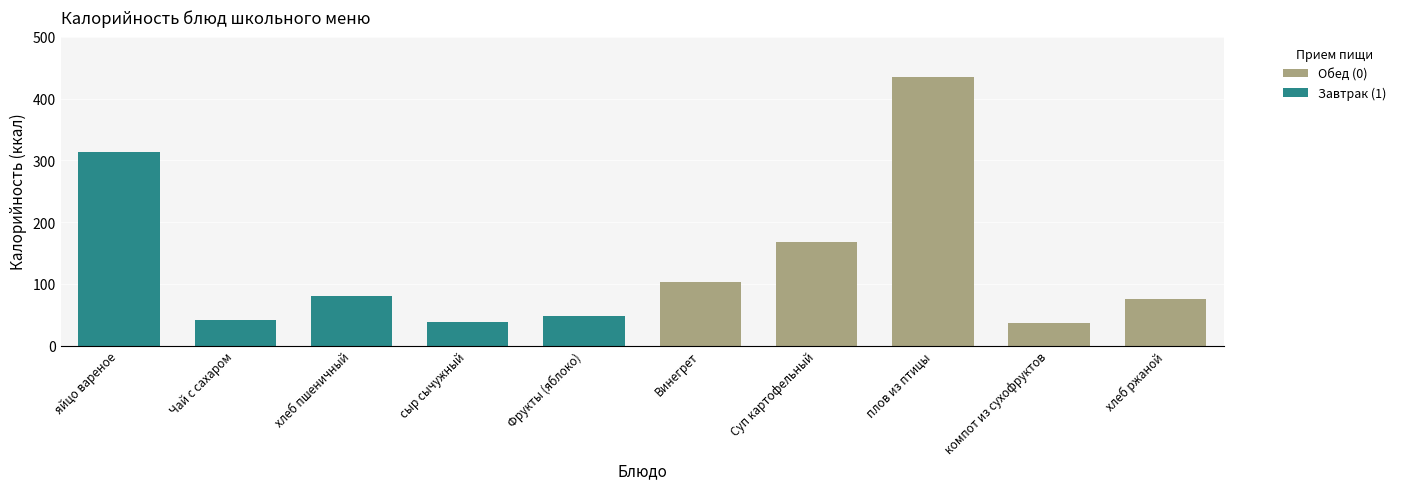

What is the difference between the second highest and minimum values?

278